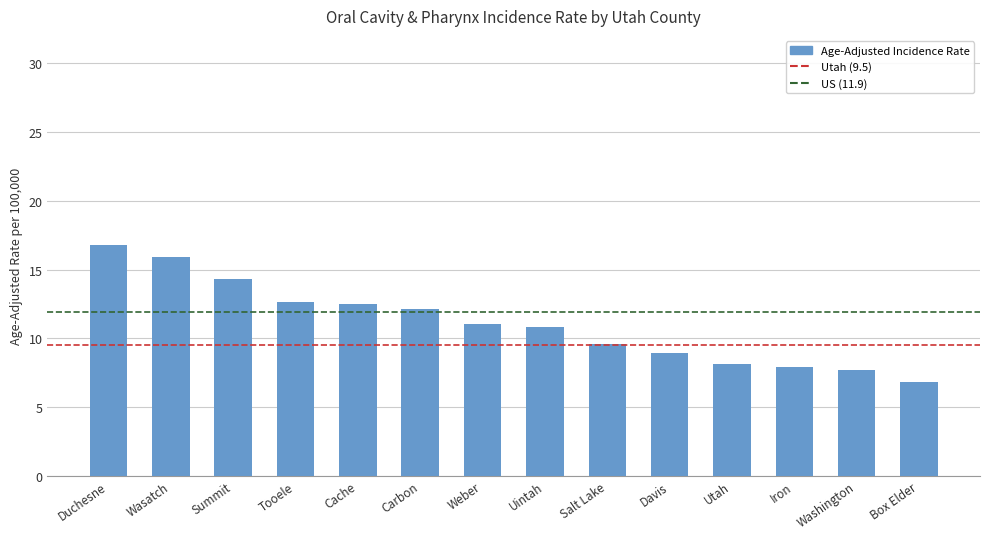

What is the greatest value displayed?

16.8